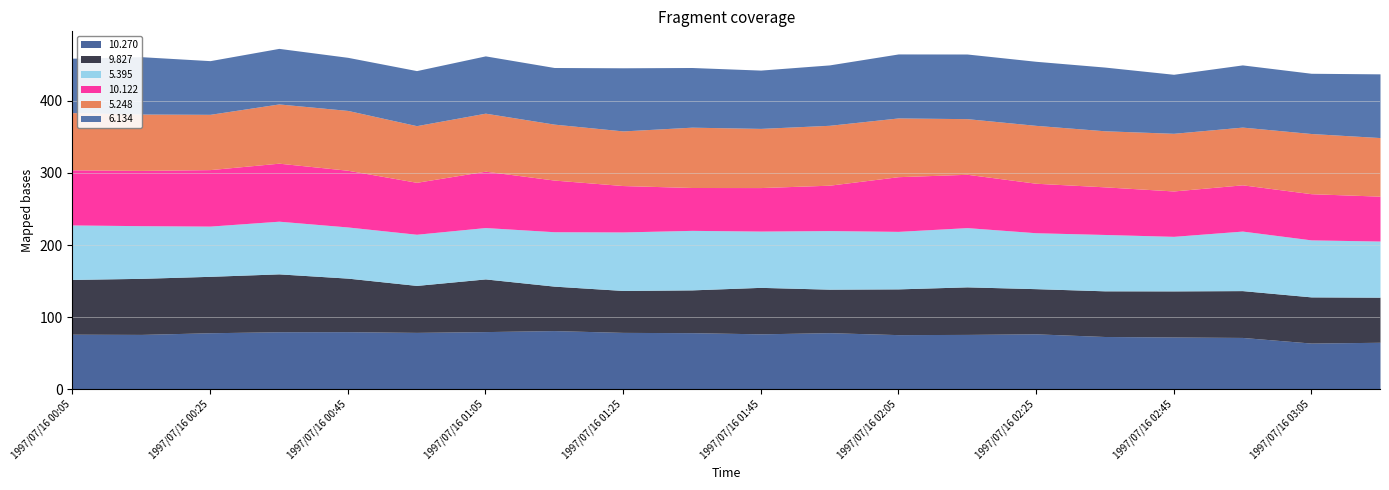

At which label does 6.134 reach its peak?

1997/07/16 02:15